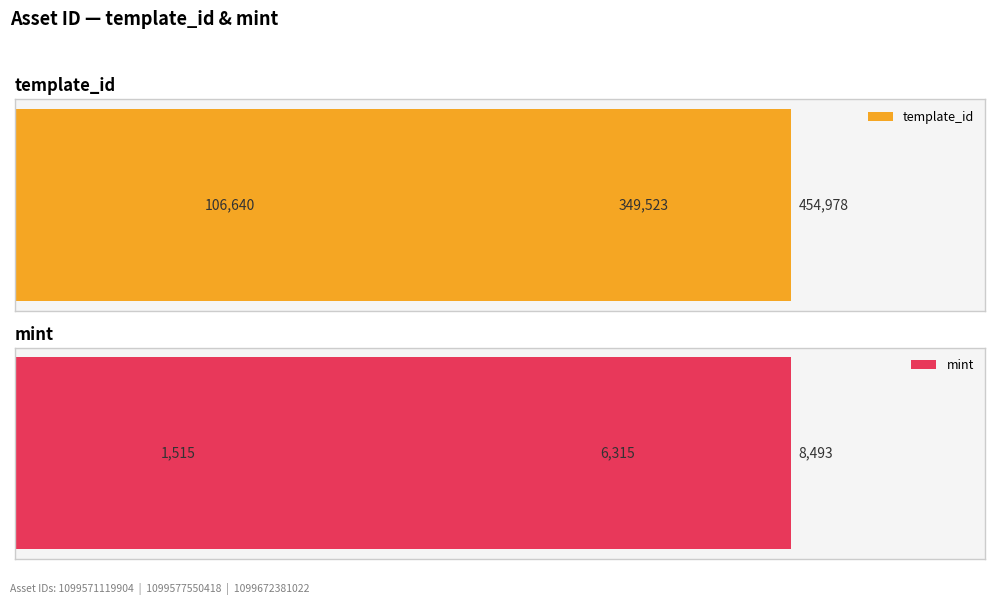

What is the sum of all mint values?

16323